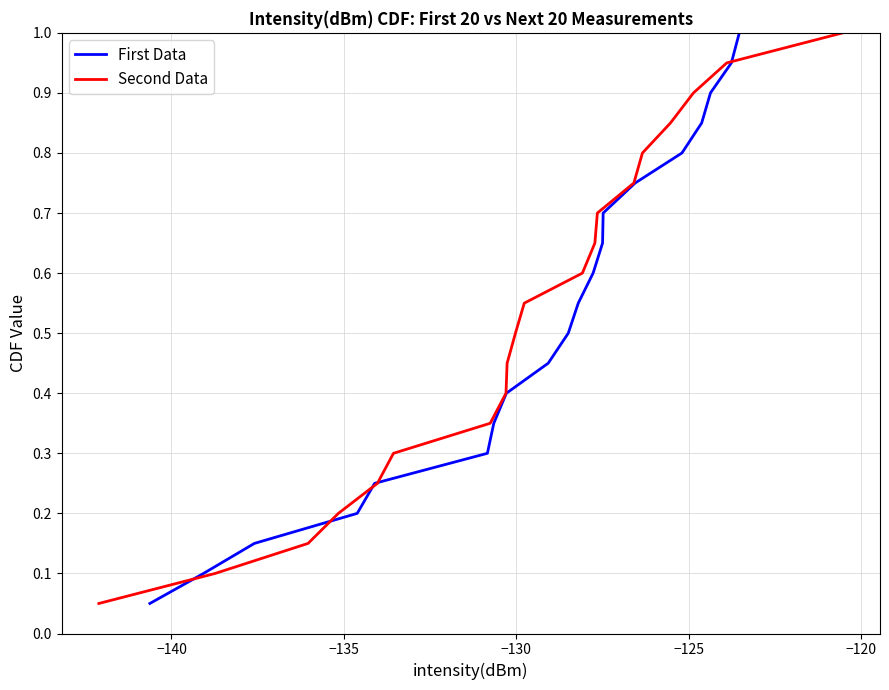

How many lines are shown in the chart?

2